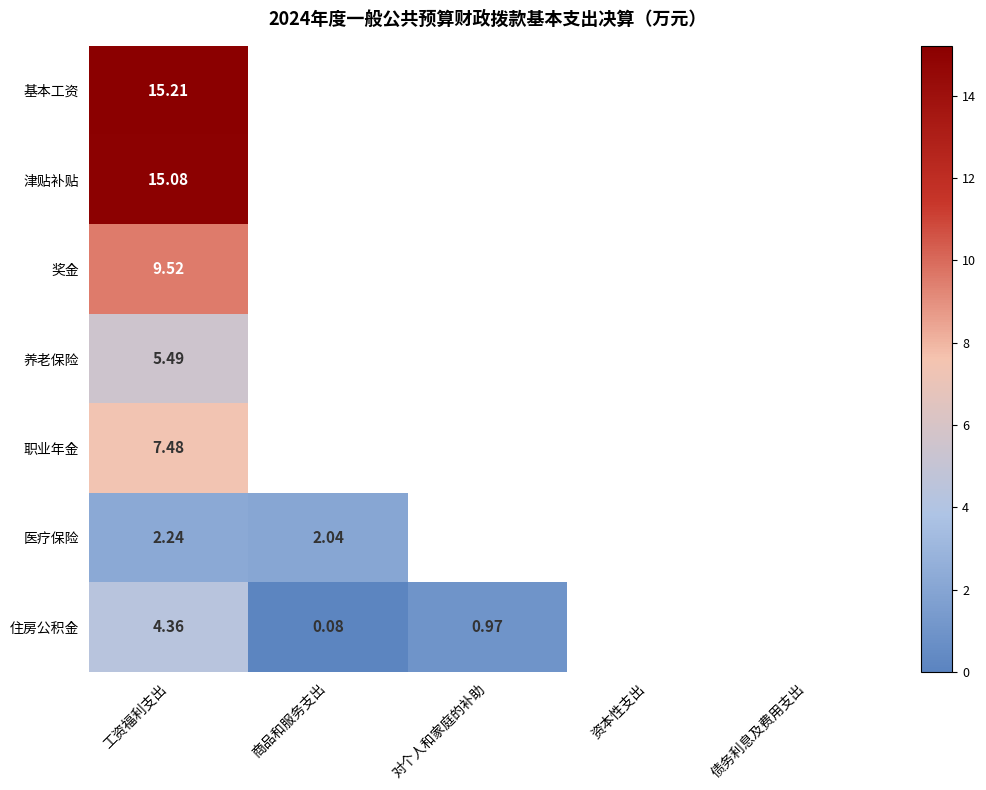

What is the sum of all 奖金 values?

9.5